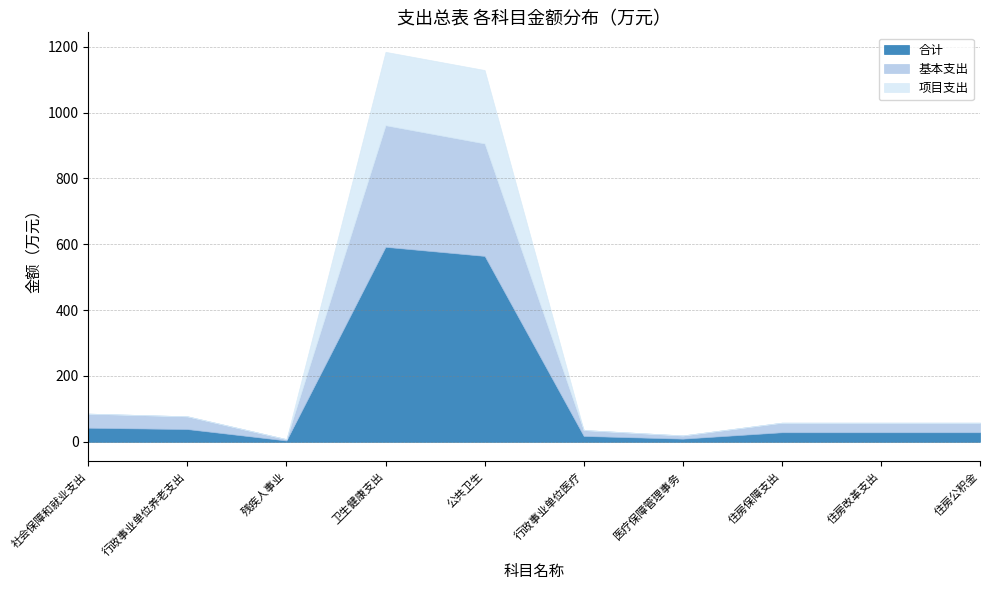

Is it true that 合计 equals 4.1 at 残疾人事业?

True